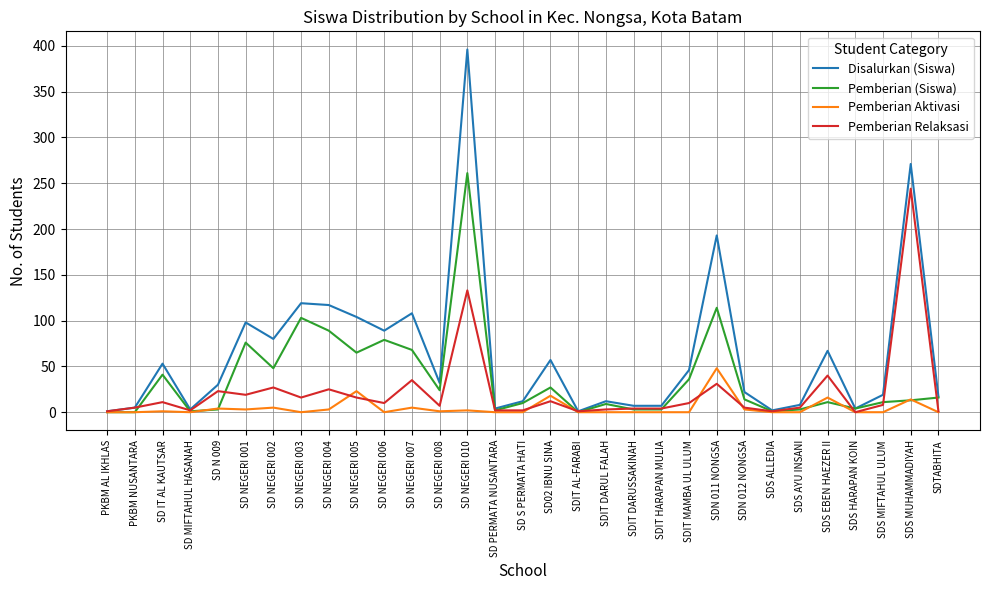

List the series in order of their overall mean, highest first.

Disalurkan (Siswa), Pemberian (Siswa), Pemberian Relaksasi, Pemberian Aktivasi